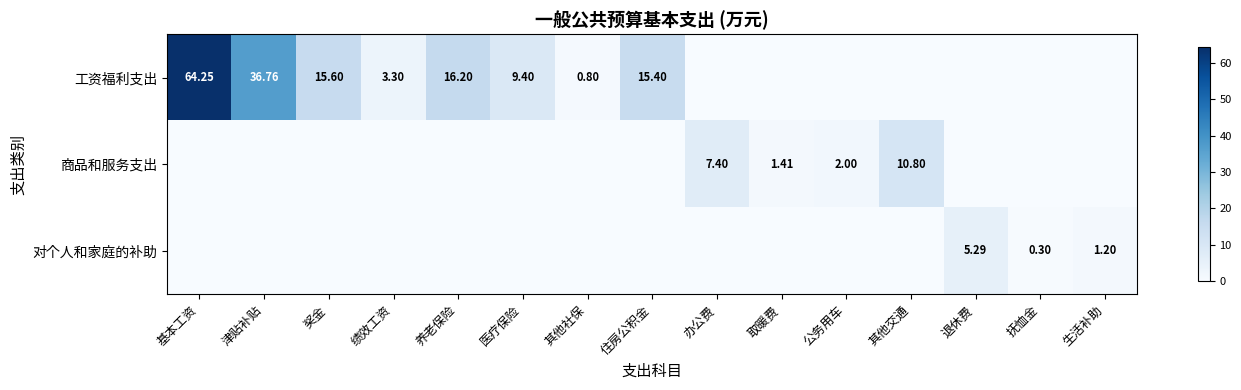

How many values in the 工资福利支出 series exceed 0?

8